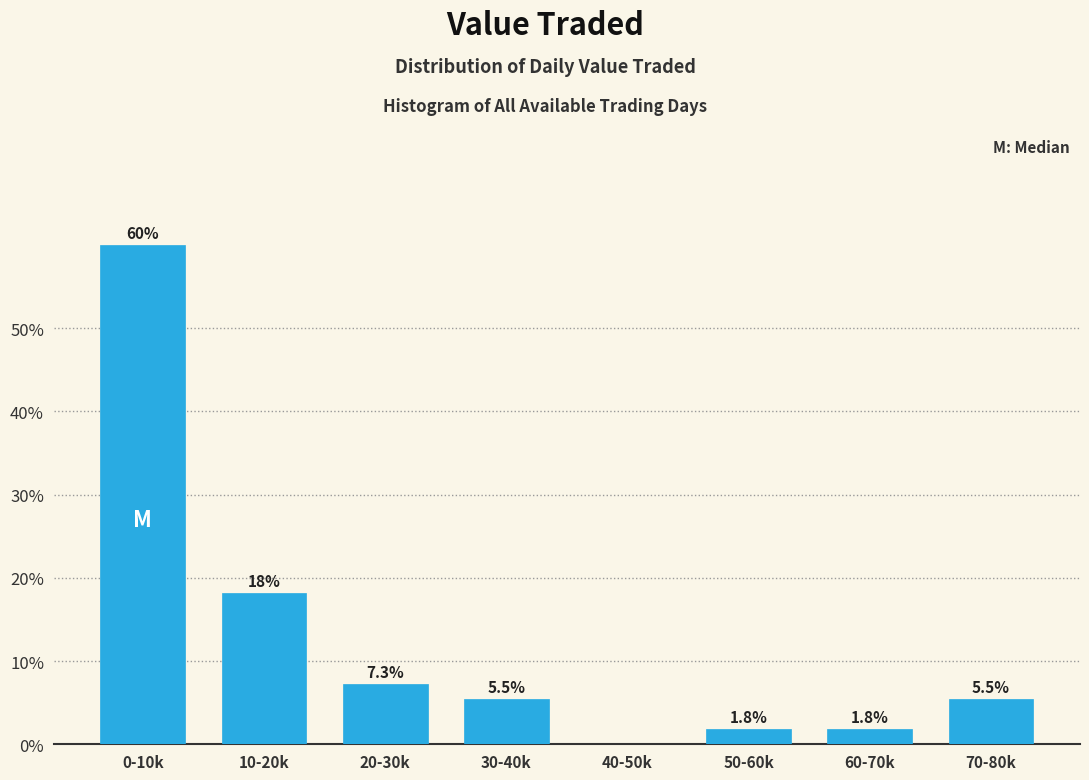

Reading left to right, transcribe all the data shown in this chart.

0-10k=60.0	10-20k=18.2	20-30k=7.3	30-40k=5.5	40-50k=0.0	50-60k=1.8	60-70k=1.8	70-80k=5.5